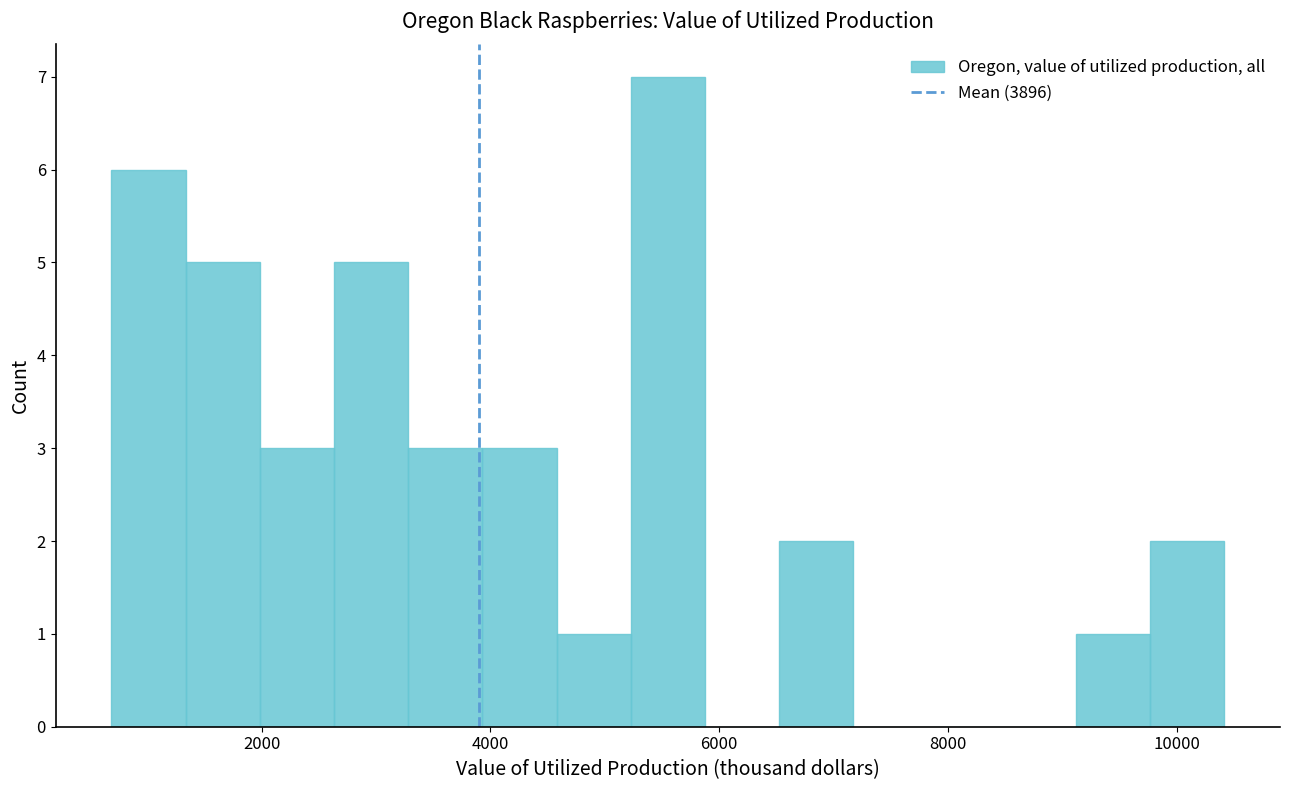

Read against the x-axis, roughly where is the centre of the tallest bar?

5600